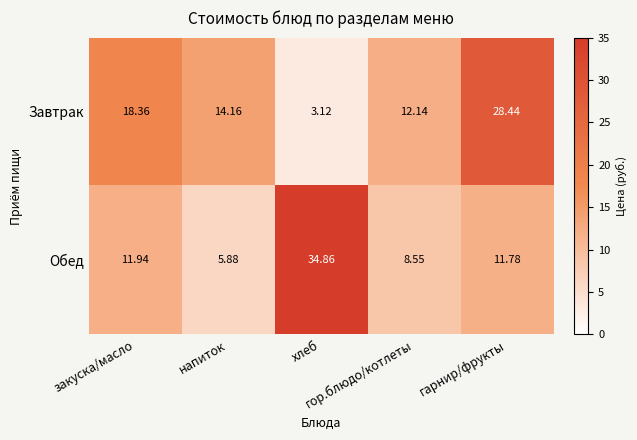

List the series in order of their peak value, lowest first.

Завтрак, Обед